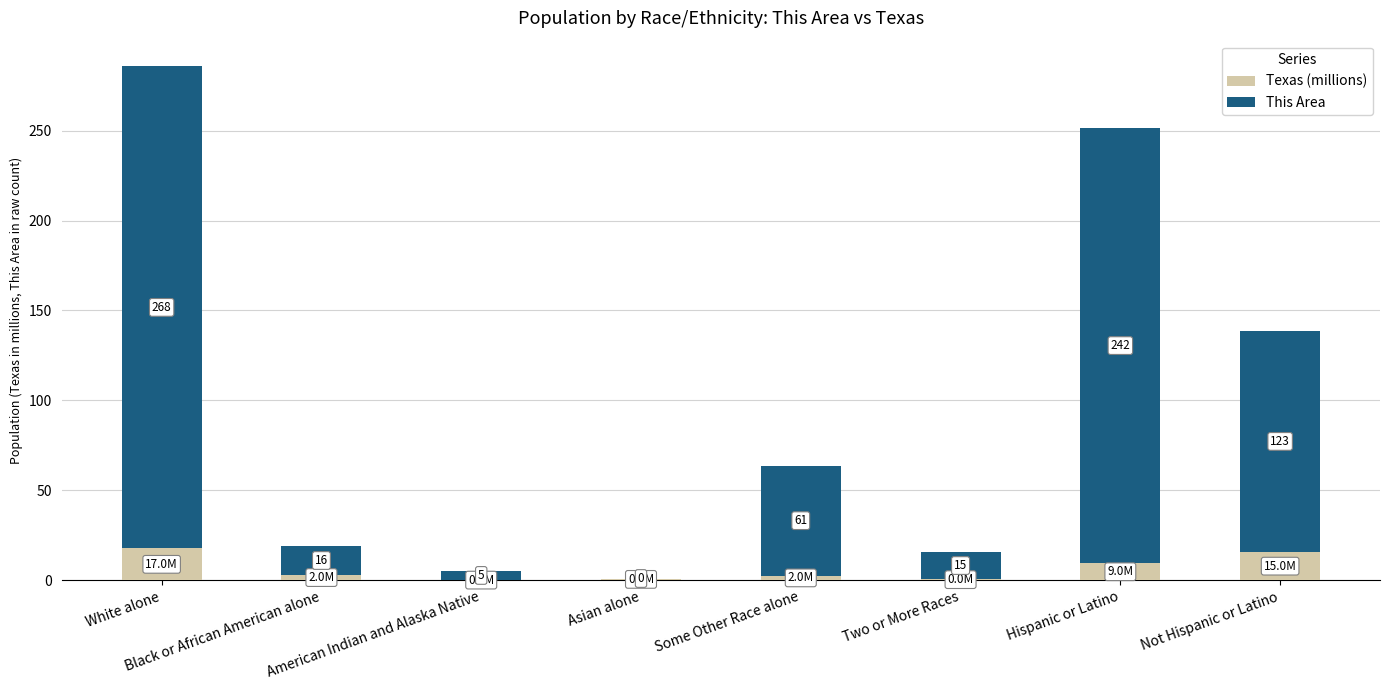

What are all the series names shown in the legend?

Texas (millions), This Area